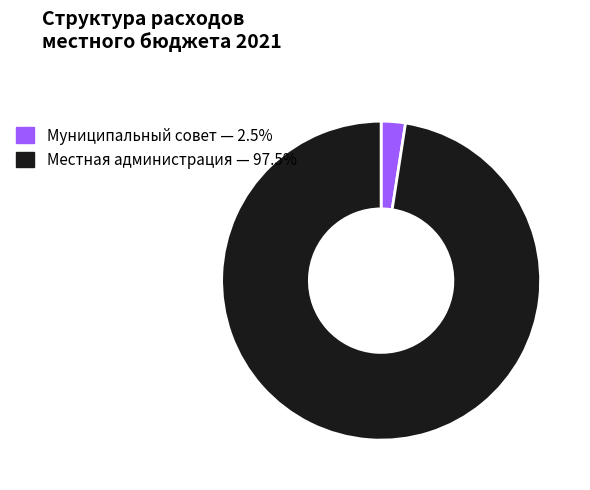

Does any single category account for the majority?

Yes